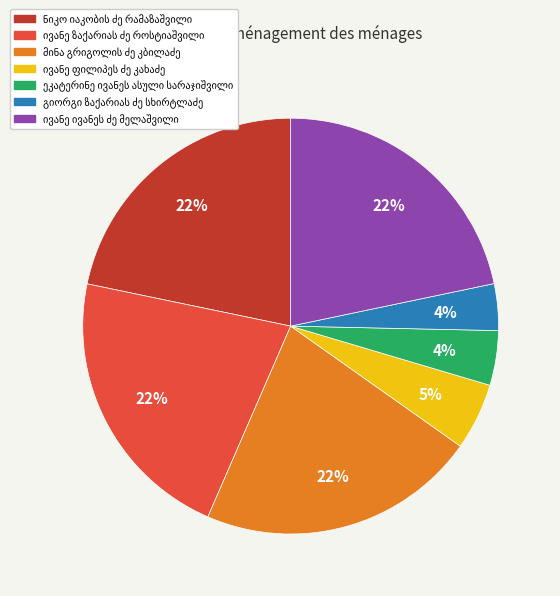

Does any single category account for the majority?

No